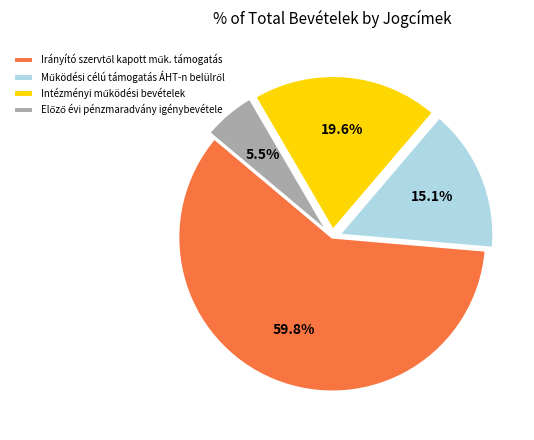

To the nearest percent, what is the difference between the Irányító szervtől kapott műk. támogatás and Működési célú támogatás ÁHT-n belülről slice percentages?

45%